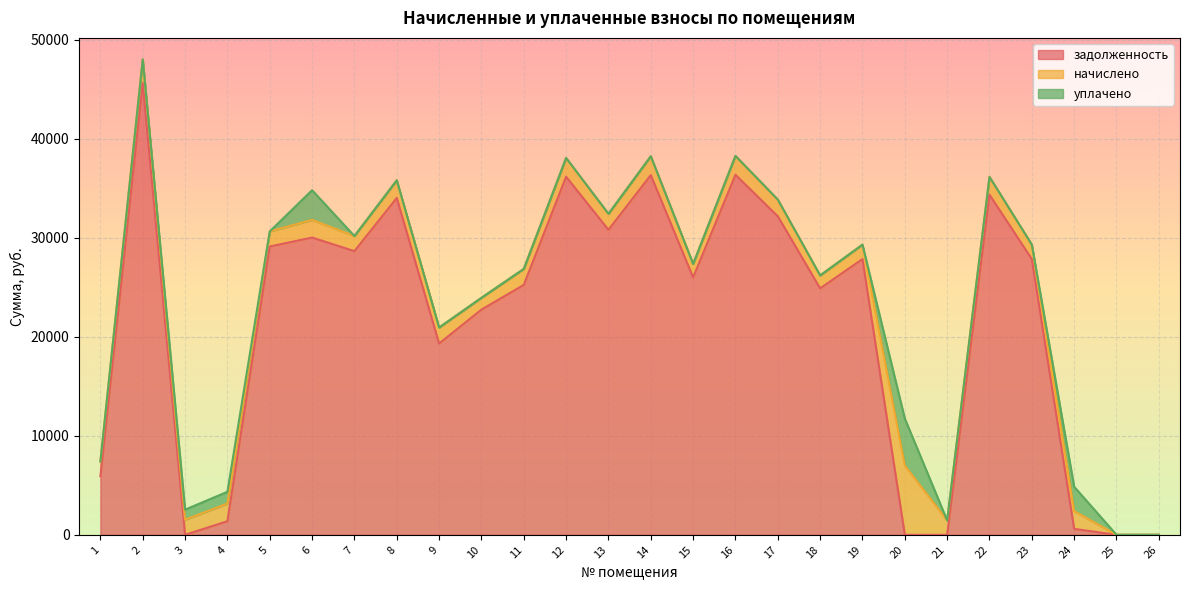

Does the chart display data point markers on the line(s)?

No